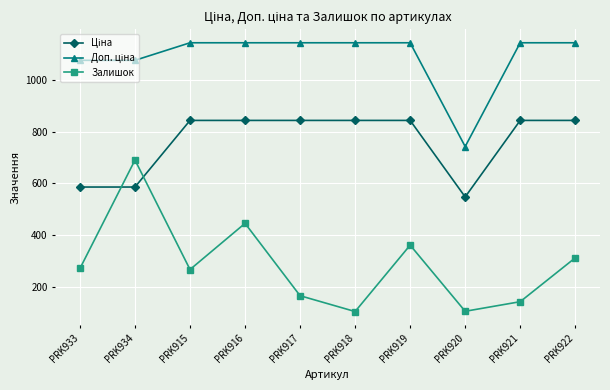

What is the spread (max minus min) of values at PRK918?

1036.1